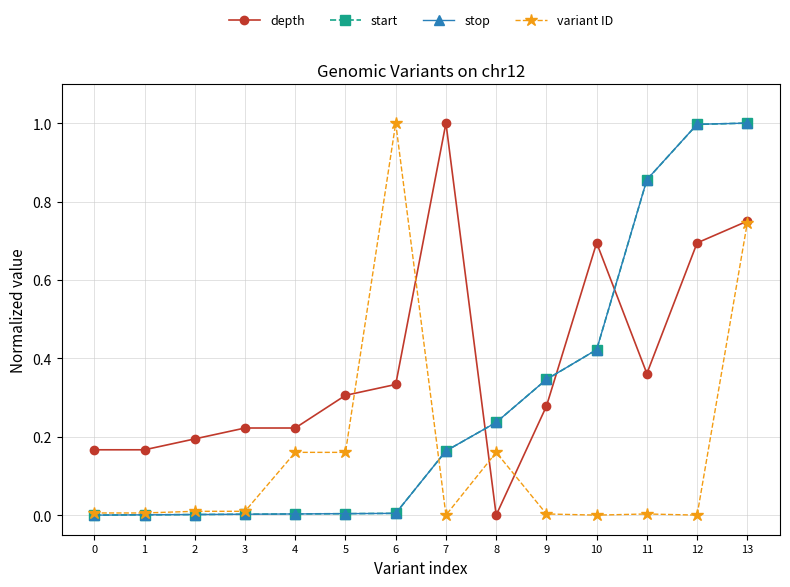

The stop series shows 0.0 at 2. True or false?

True